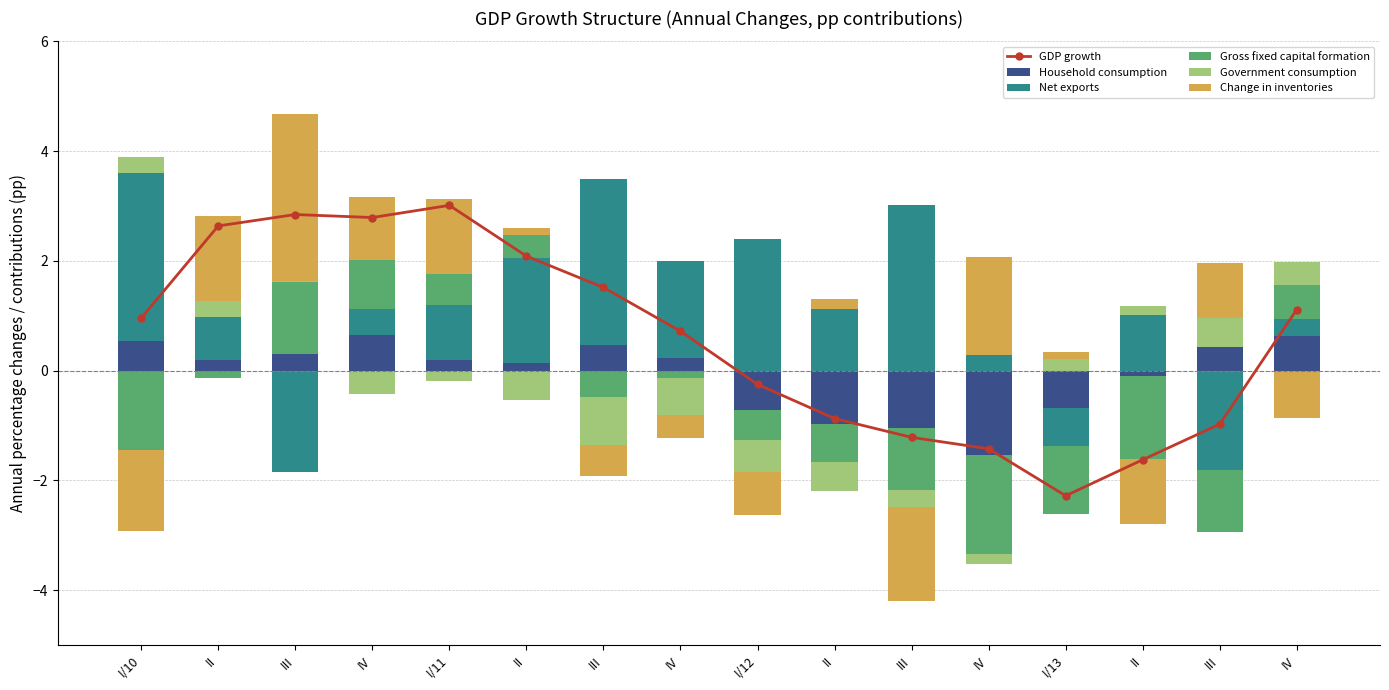

Which series changed the most between I/13 and IV?

GDP growth